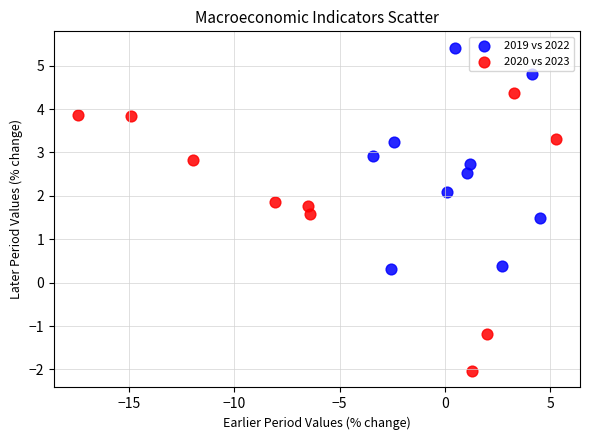

Which series has the widest spread of Y values?

2020 vs 2023